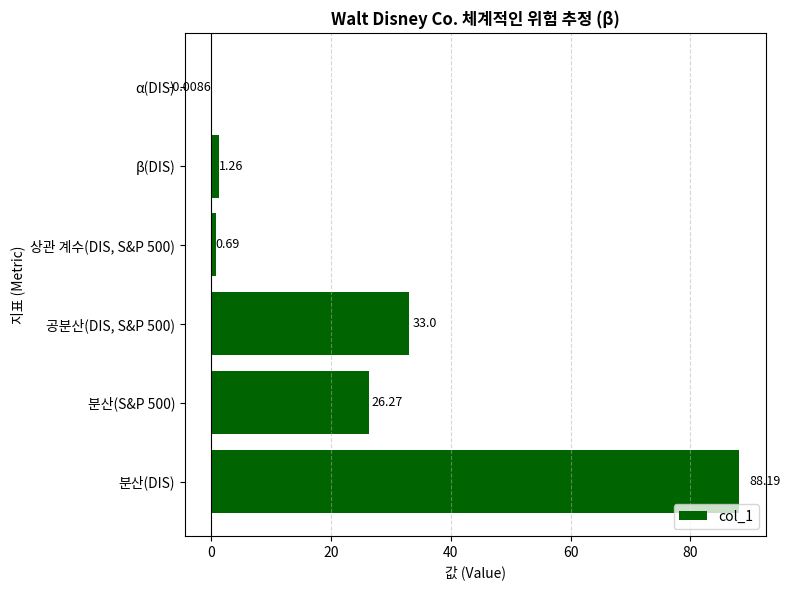

What is the change in value from 공분산(DIS, S&P 500) to α(DIS)?

-33.0